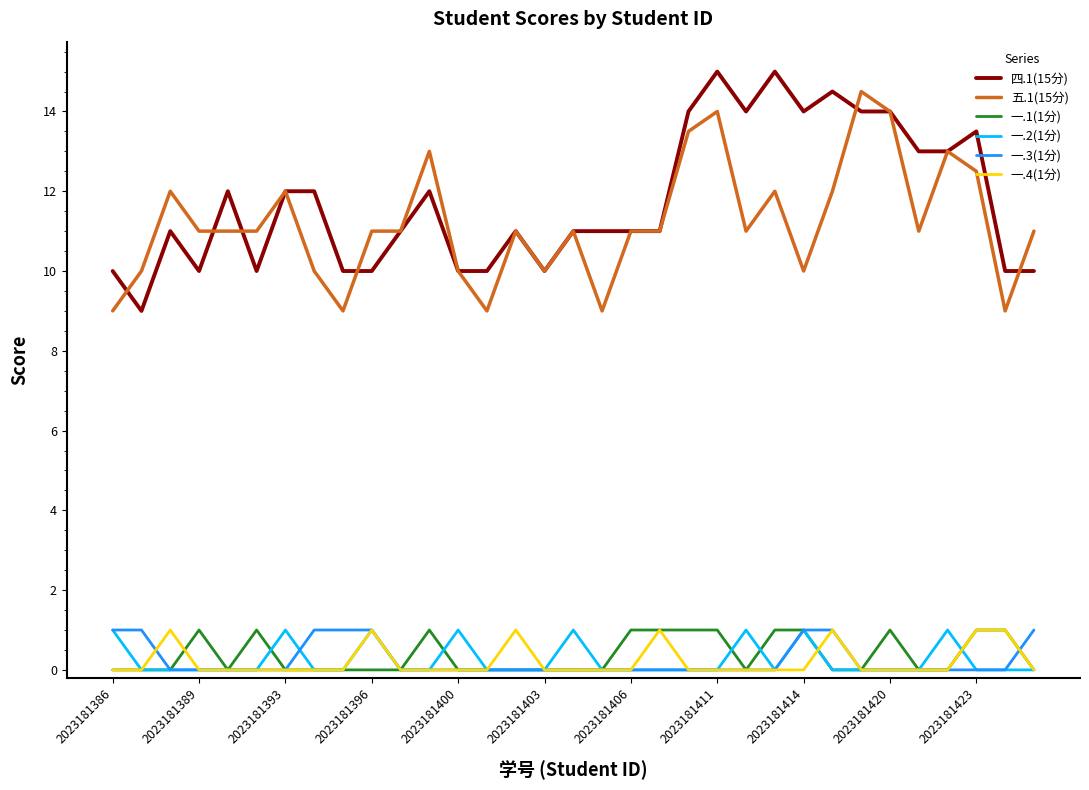

True or false: 四.1(15分) and 一.1(1分) cross at least once.

False